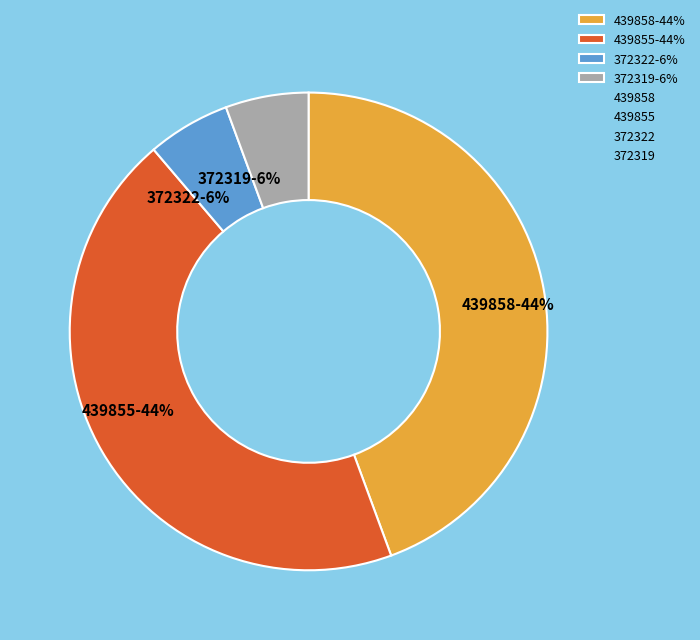

Count the number of slices in the pie.

4